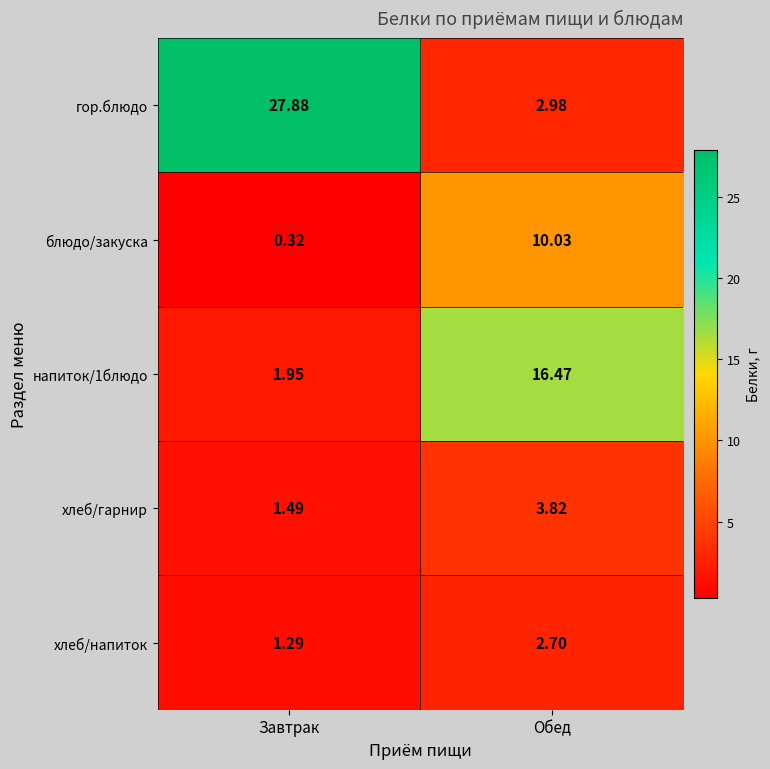

How many distinct data groups are displayed?

5